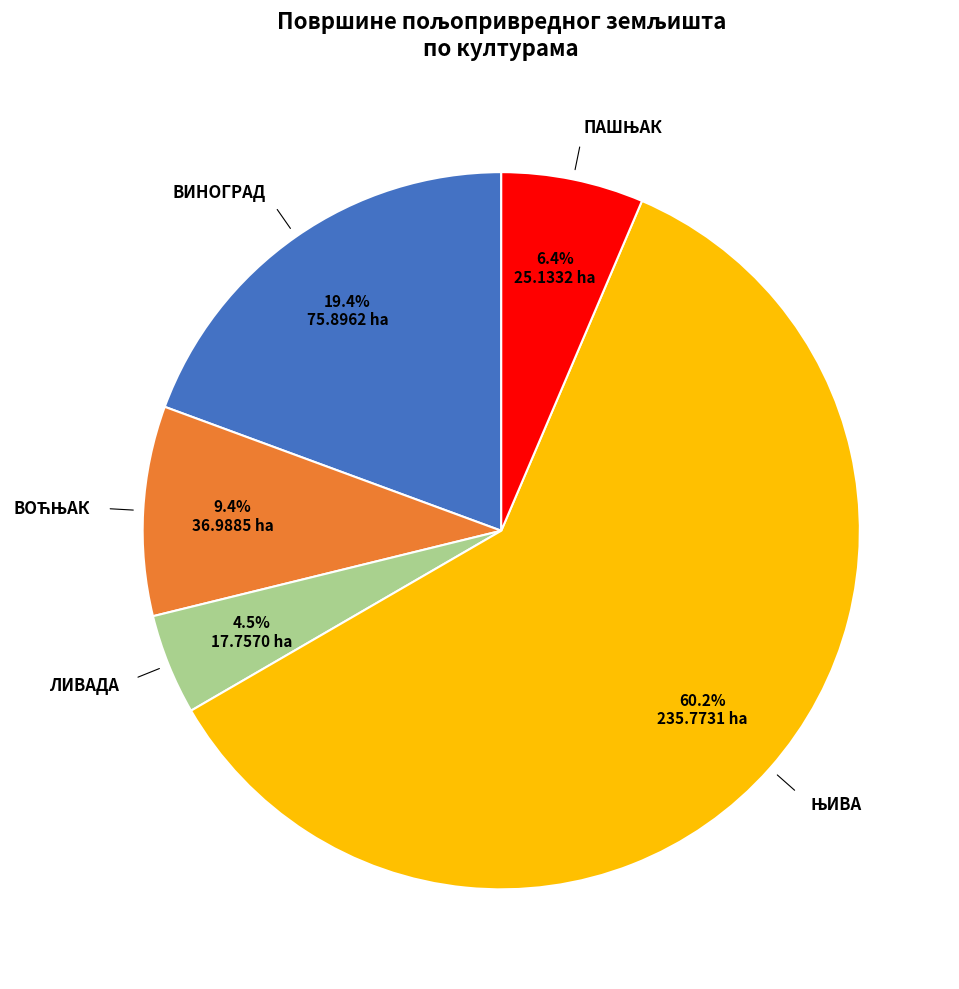

Is there a majority slice in this chart?

Yes